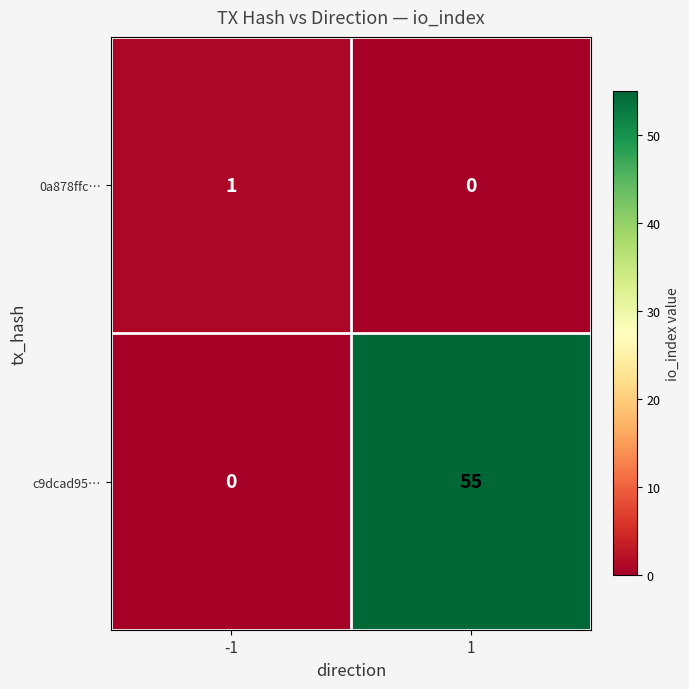

At -1, list the series in order from largest to smallest.

0a878ffc…, c9dcad95…